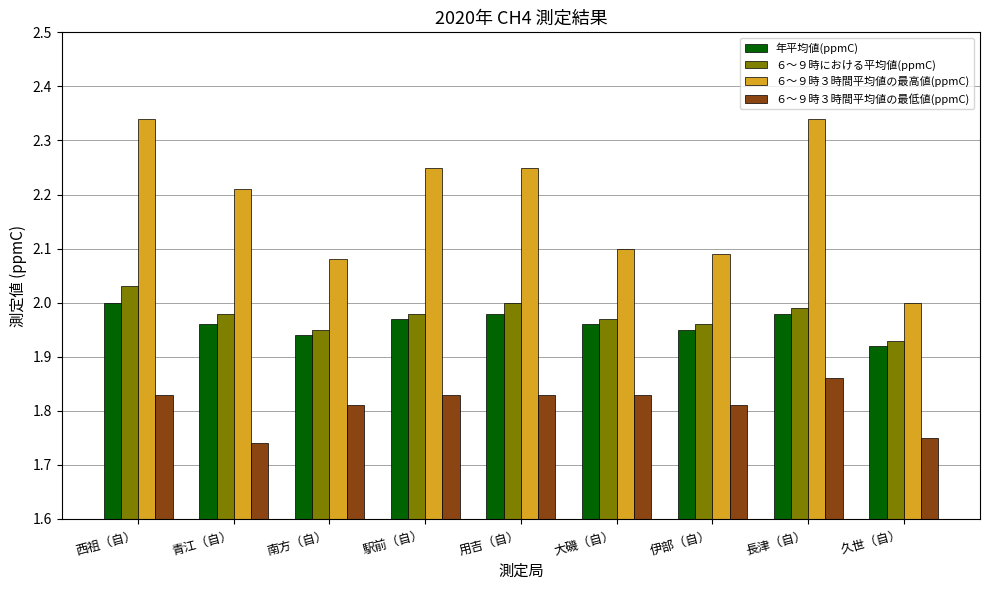

What is the sum of the 年平均値(ppmC) values at 駅前（自） and 青江（自）?

3.9